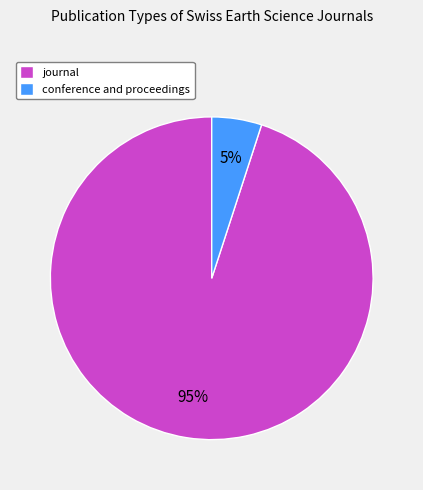

Combined, do conference and proceedings and journal account for over 50%?

Yes